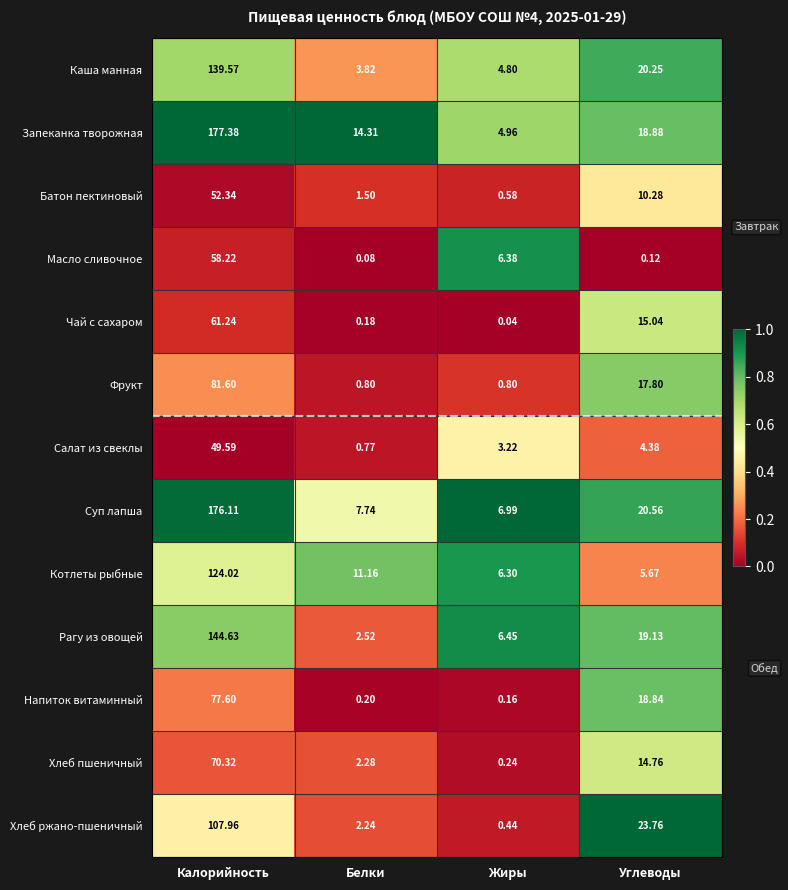

At Углеводы, list the series in order from smallest to largest.

Масло сливочное, Салат из свеклы, Котлеты рыбные, Батон пектиновый, Хлеб пшеничный, Чай с сахаром, Фрукт, Напиток витаминный, Запеканка творожная, Рагу из овощей, Каша манная, Суп лапша, Хлеб ржано-пшеничный